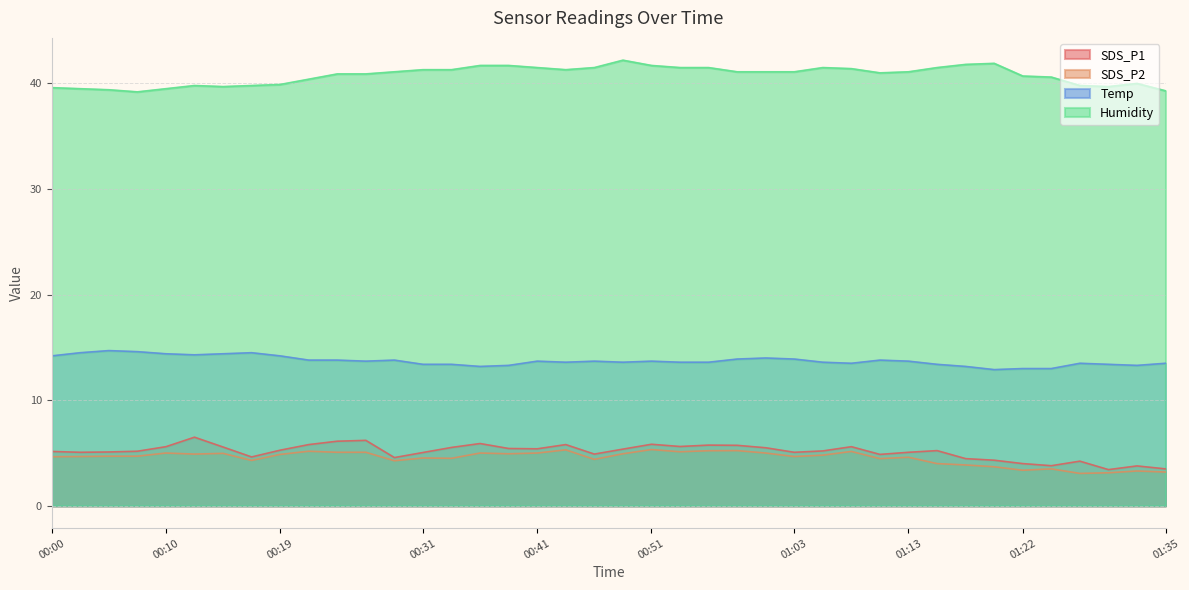

Reading left to right, list all the values displayed in this chart.

SDS_P1: 5.2	5.1	5.1	5.2	5.6	6.5	5.6	4.6	5.3	5.8	6.1	6.2	4.6	5.0	5.5	5.9	5.4	5.4	5.8	4.9	5.4	5.8	5.6	5.8	5.7	5.5	5.1	5.2	5.6	4.9	5.1	5.2	4.5	4.3	4.0	3.8	4.2	3.4	3.8	3.5
SDS_P2: 4.7	4.7	4.7	4.7	5.0	4.9	5.0	4.3	4.9	5.2	5.1	5.1	4.3	4.5	4.5	5.0	4.9	5.0	5.3	4.4	4.9	5.3	5.1	5.2	5.2	5.0	4.7	4.8	5.2	4.5	4.6	4.0	3.9	3.7	3.4	3.5	3.1	3.1	3.3	3.2
Temp: 14.2	14.5	14.7	14.6	14.4	14.3	14.4	14.5	14.2	13.8	13.8	13.7	13.8	13.4	13.4	13.2	13.3	13.7	13.6	13.7	13.6	13.7	13.6	13.6	13.9	14.0	13.9	13.6	13.5	13.8	13.7	13.4	13.2	12.9	13.0	13.0	13.5	13.4	13.3	13.5
Humidity: 39.6	39.5	39.4	39.2	39.5	39.8	39.7	39.8	39.9	40.4	40.9	40.9	41.1	41.3	41.3	41.7	41.7	41.5	41.3	41.5	42.2	41.7	41.5	41.5	41.1	41.1	41.1	41.5	41.4	41.0	41.1	41.5	41.8	41.9	40.7	40.6	39.8	39.7	40.0	39.3